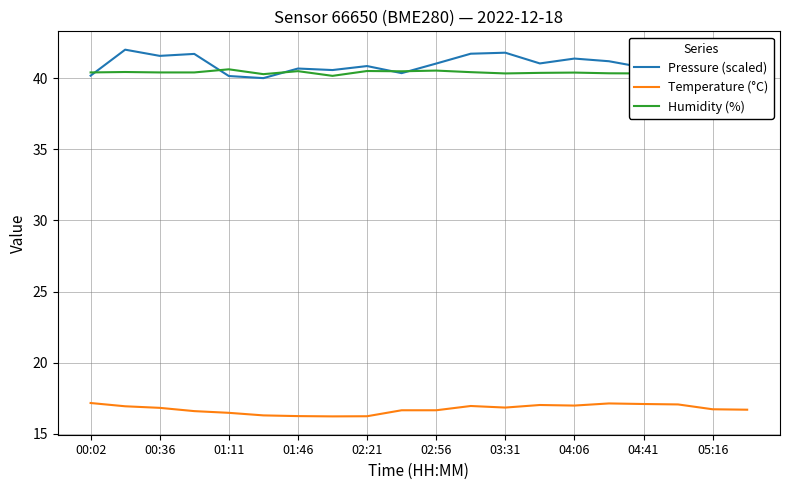

True or false: Pressure (scaled) and Temperature (°C) intersect in this chart.

False